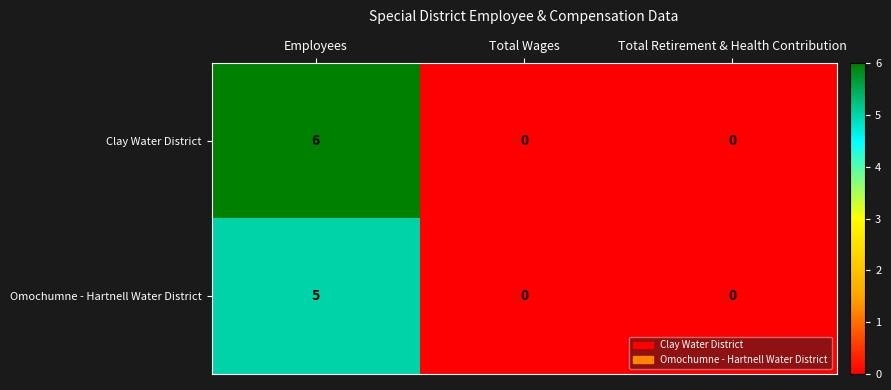

Rank the series at Employees from highest to lowest value.

Clay Water District, Omochumne - Hartnell Water District